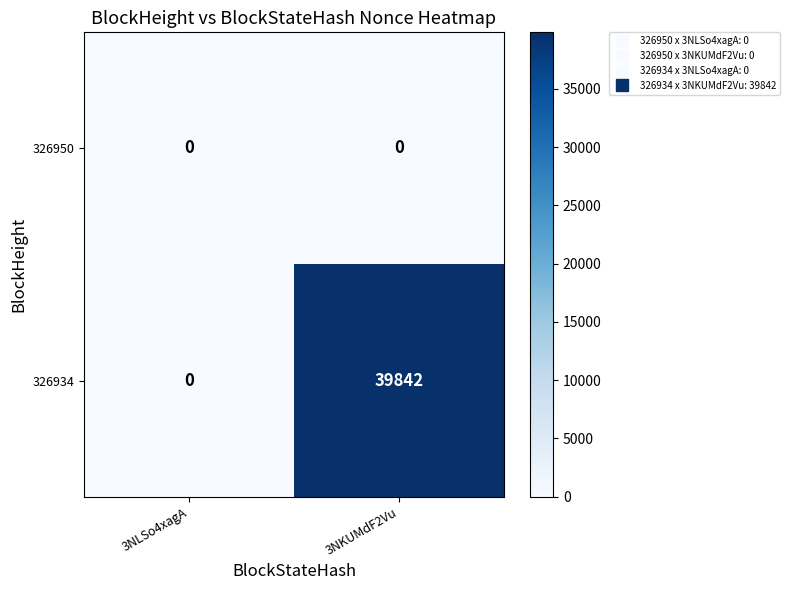

Count the number of categories in the chart.

2